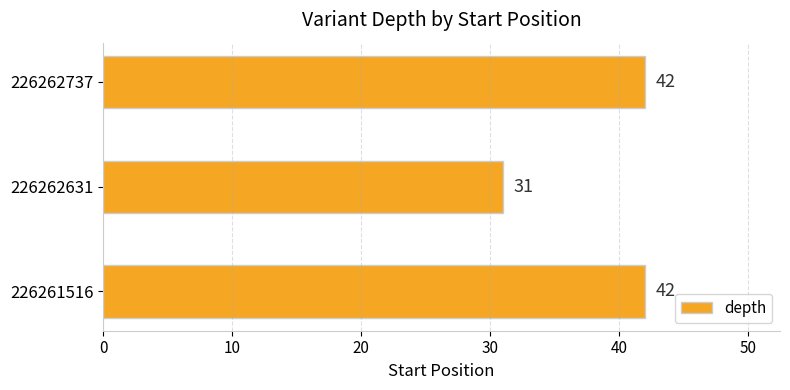

Which has a higher value, 226262737 or 226262631?

226262737